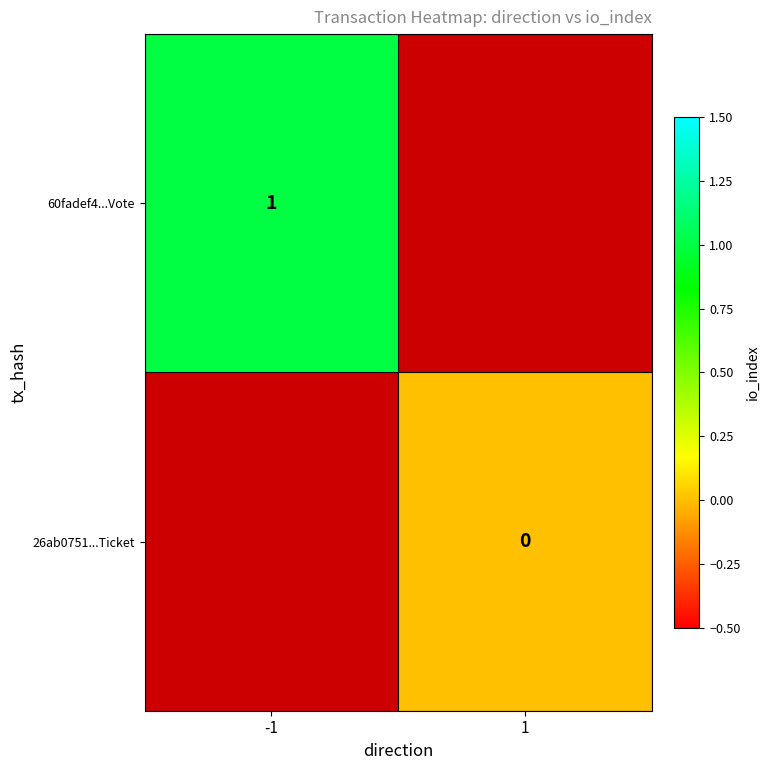

Is the value of 60fadef4...Vote at -1 greater than the value of 26ab0751...Ticket at 1?

Yes